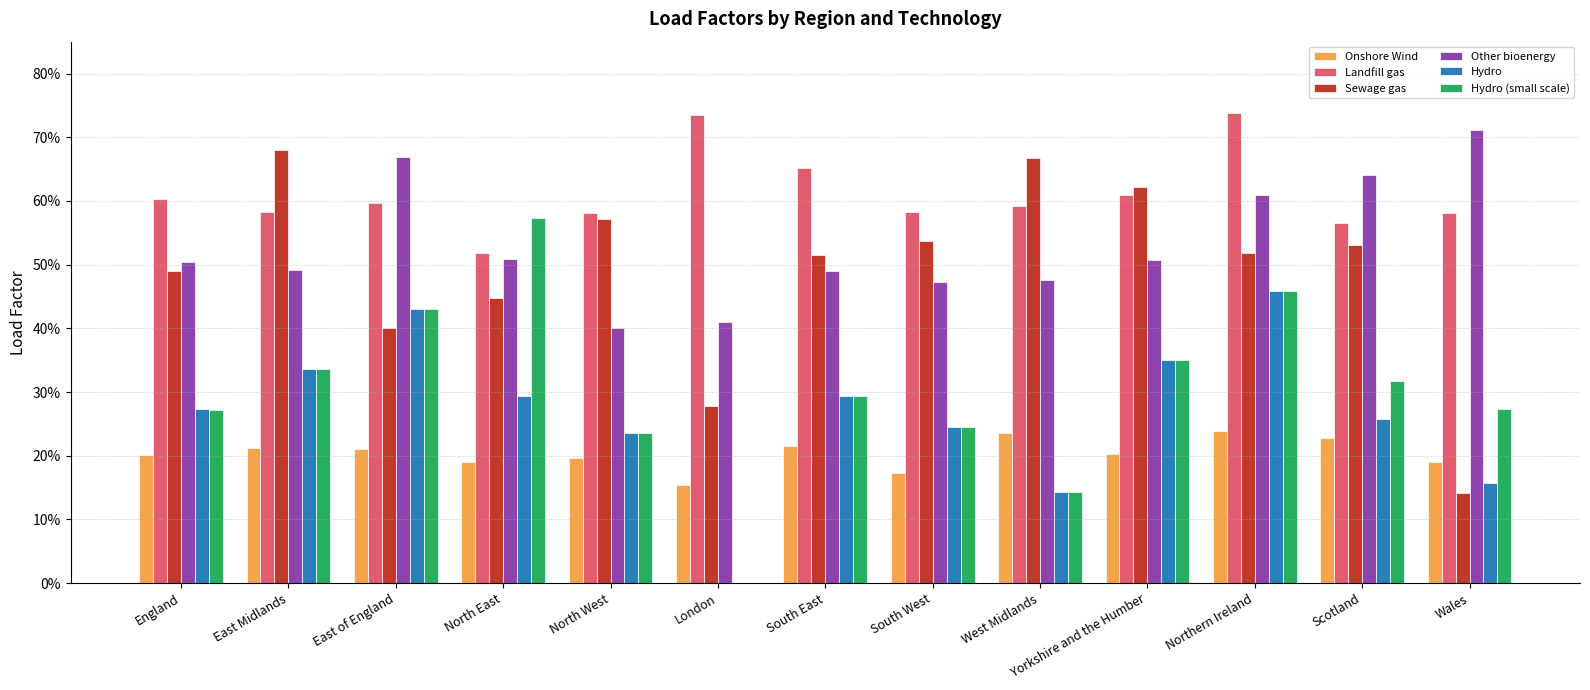

Between South East and East of England, which is larger?

South East